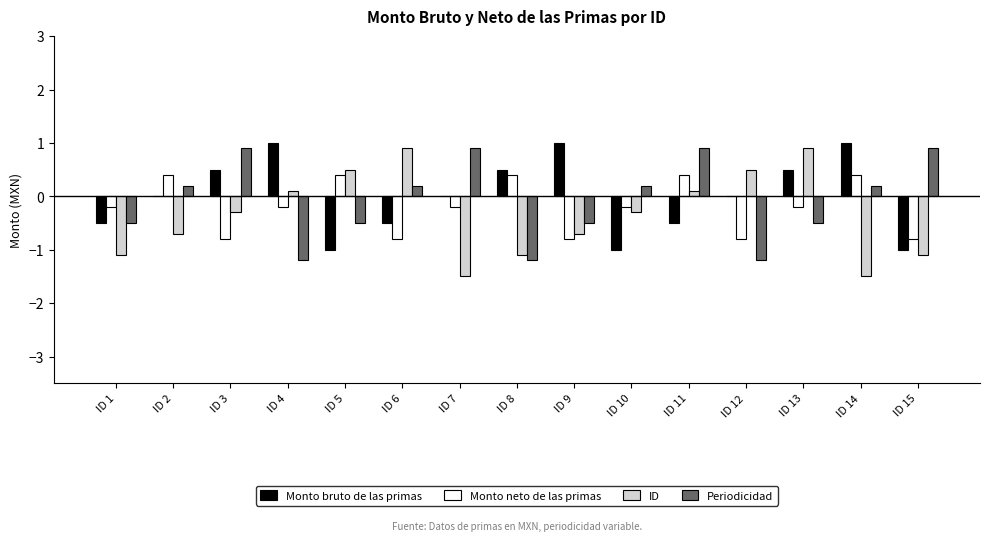

What are all the series names shown in the legend?

Monto bruto de las primas, Monto neto de las primas, ID, Periodicidad